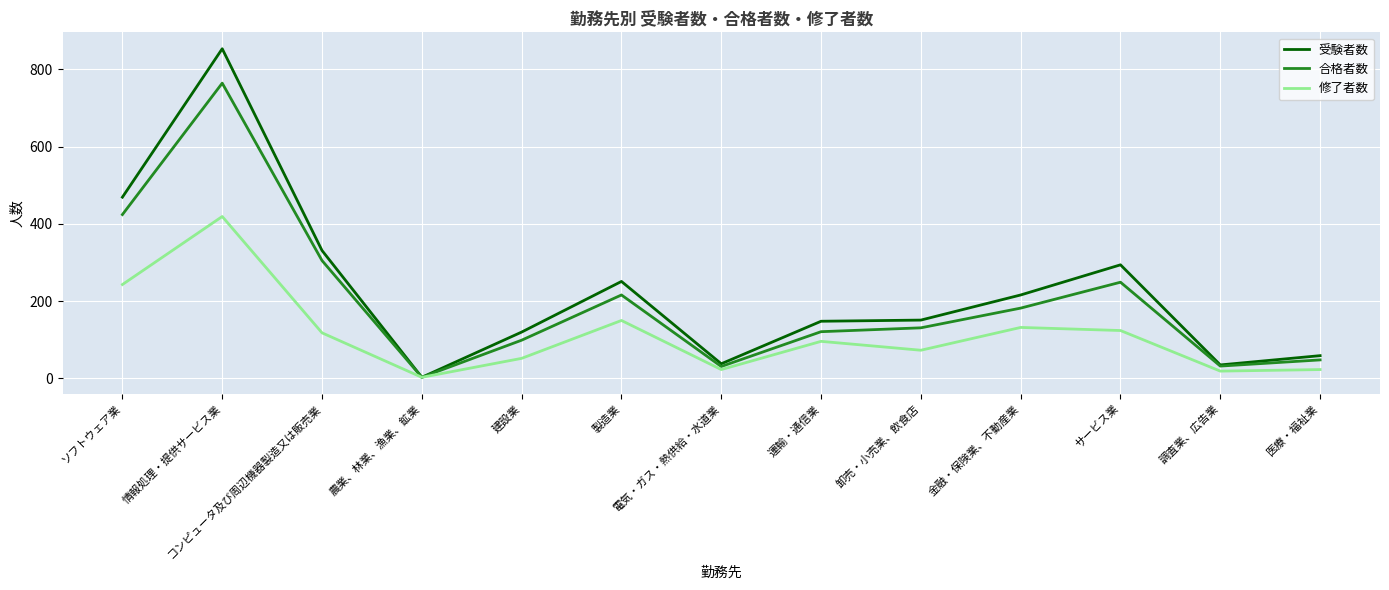

What value does the 合格者数 series have at 情報処理・提供サービス業?

764